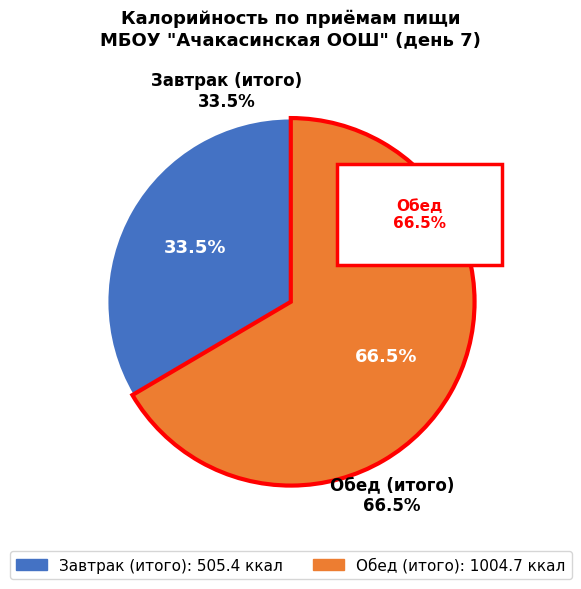

What percentage do Завтрак (итого) and Обед (итого) together represent?

100.0%